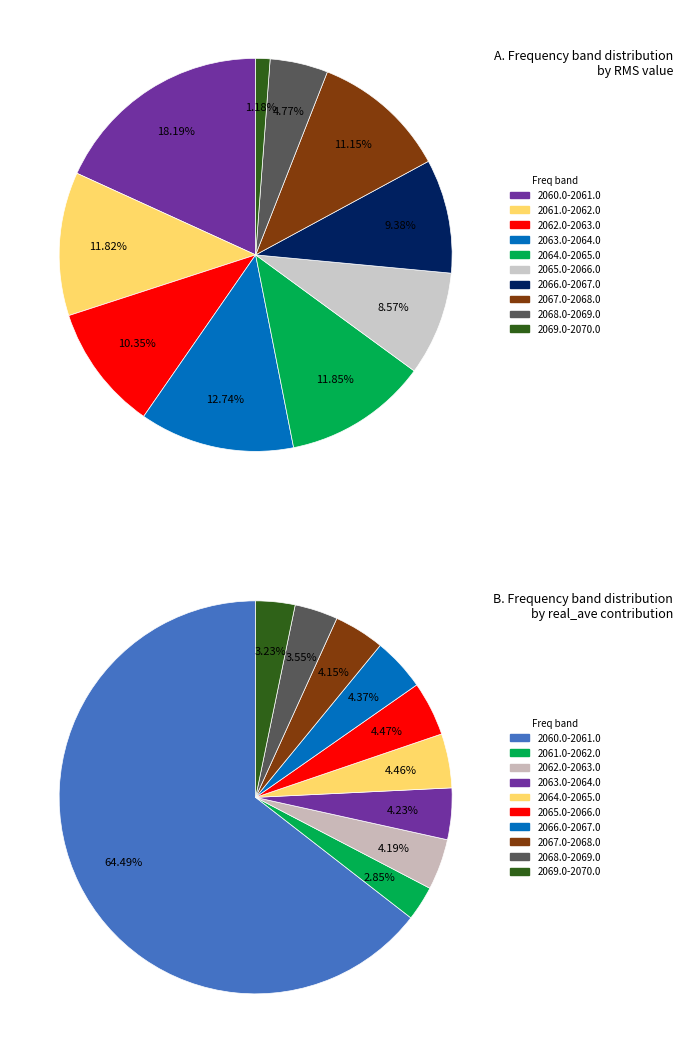

Do 2060.0 and 2062.75 together represent more than half of the pie?

Yes